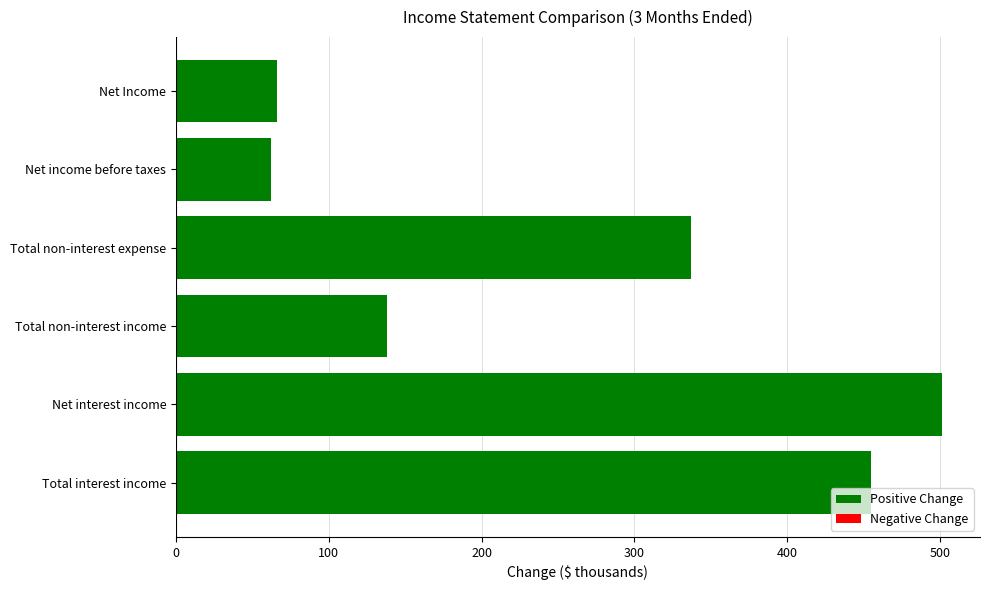

How many categories are shown in the chart?

6